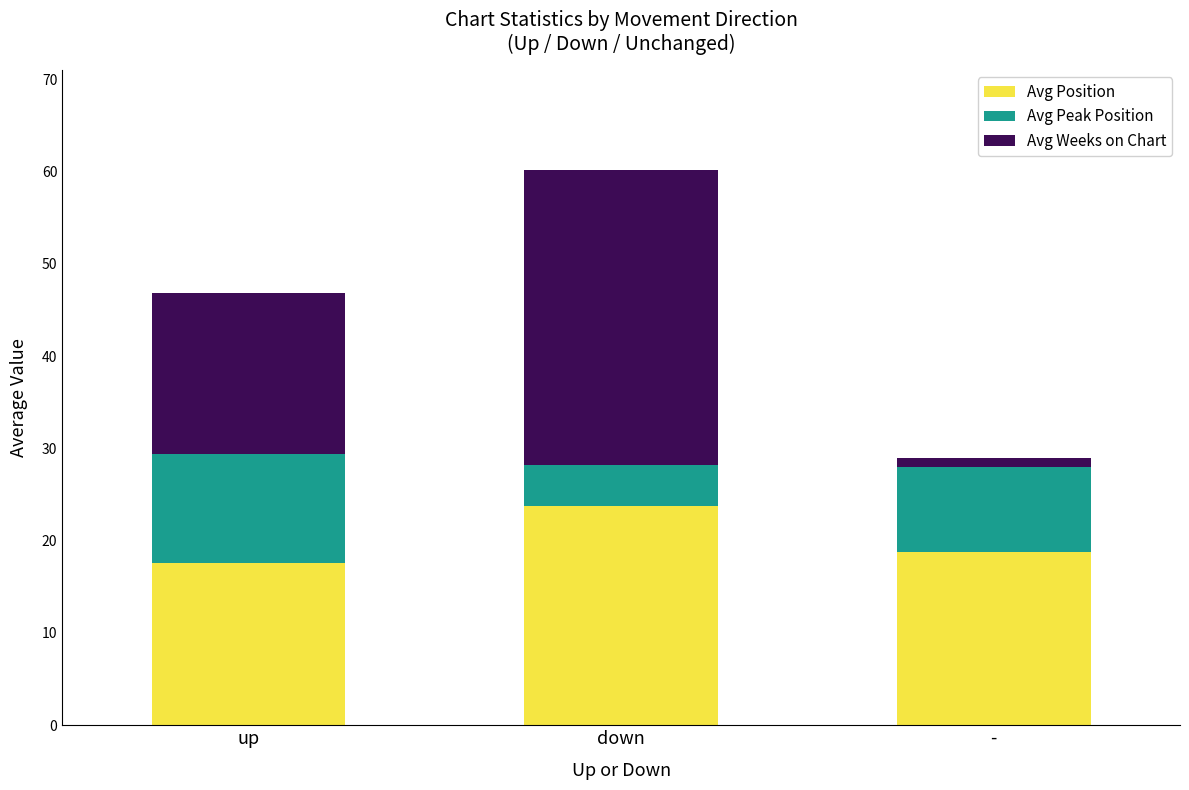

List the labels in order of Avg Position value, largest first.

down, -, up